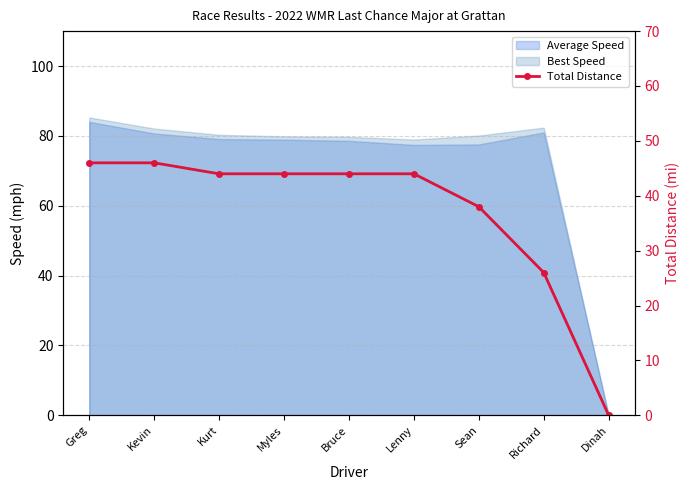

What position from the right is Greg?

9